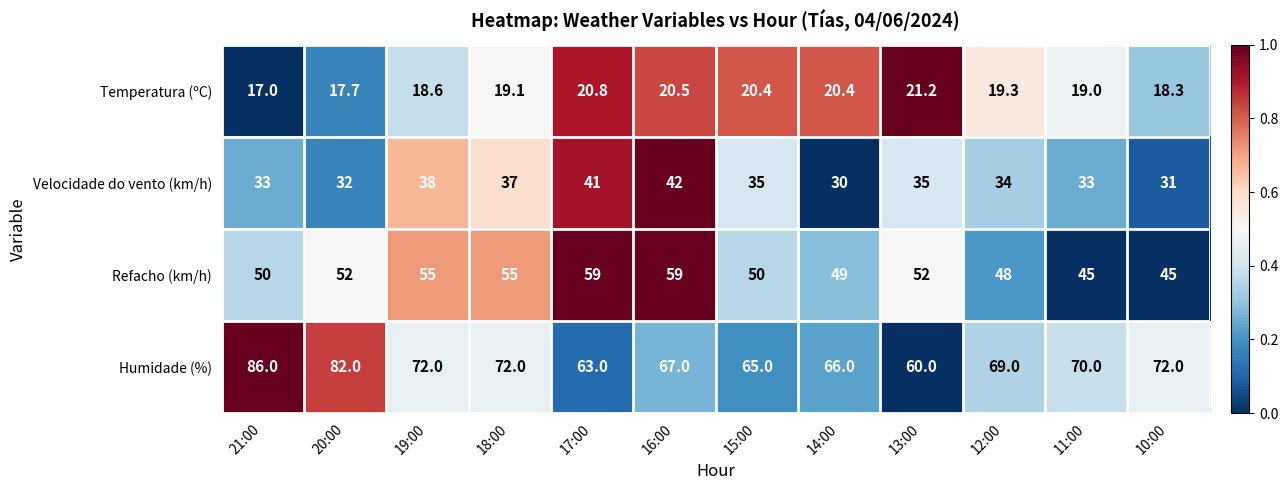

How many values in the Velocidade do vento (km/h) series are below 35?

6